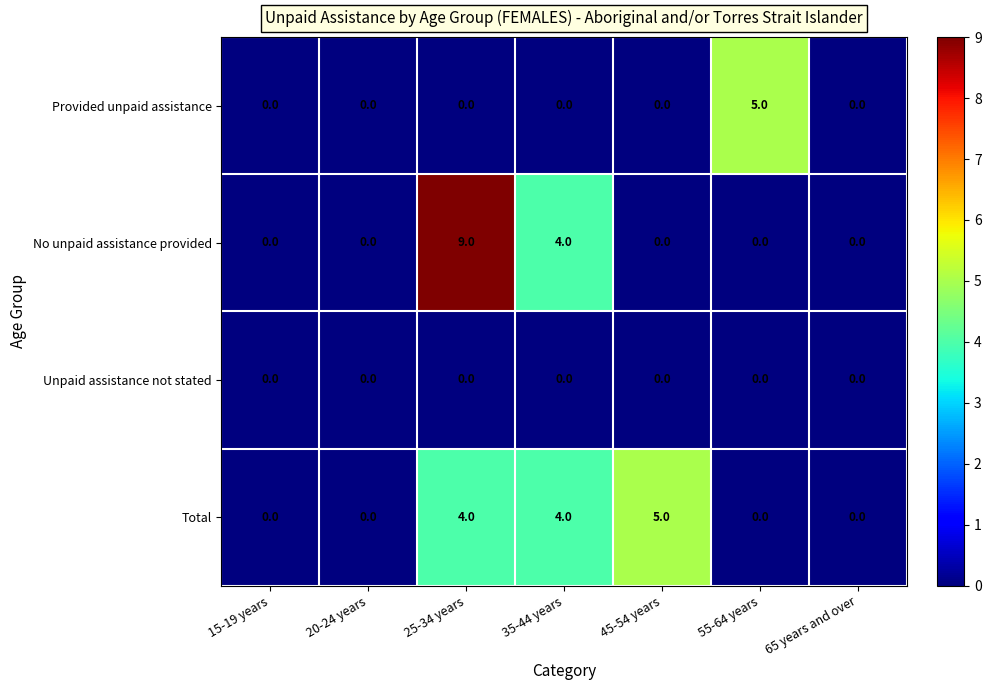

At which category is the sum across all series the highest?

25-34 years